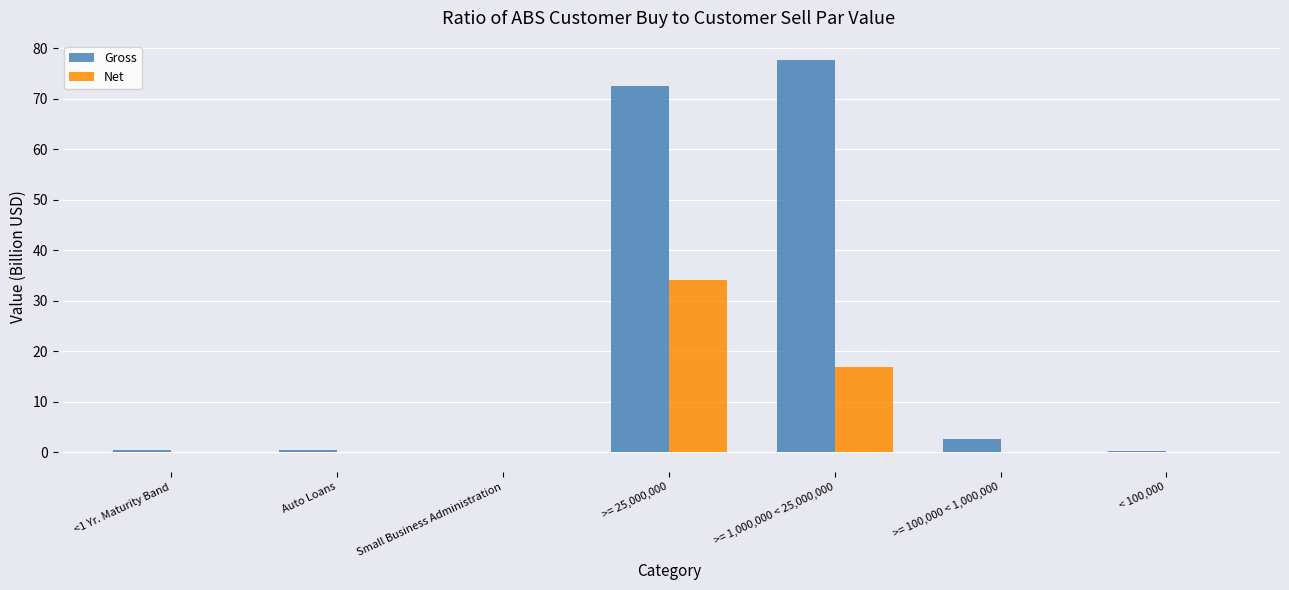

What is the sum of all Net values?

51.0